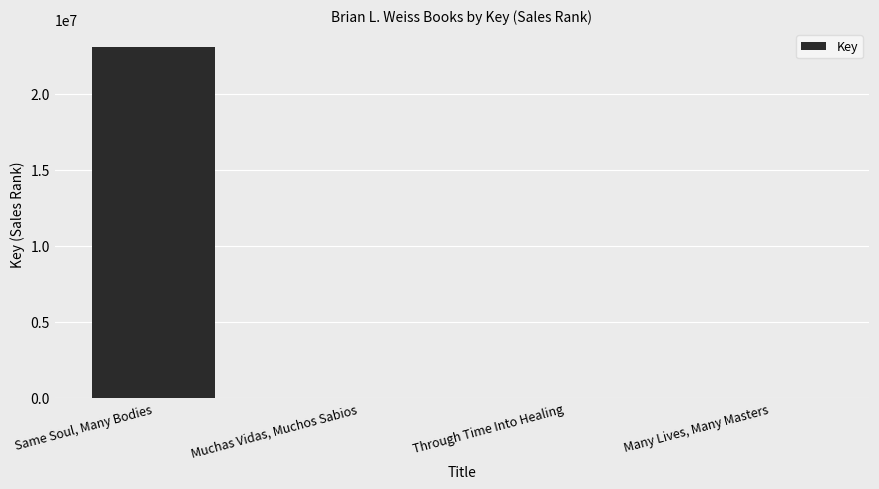

What is the difference between the values at Through Time Into Healing and Muchas Vidas, Muchos Sabios?

5684